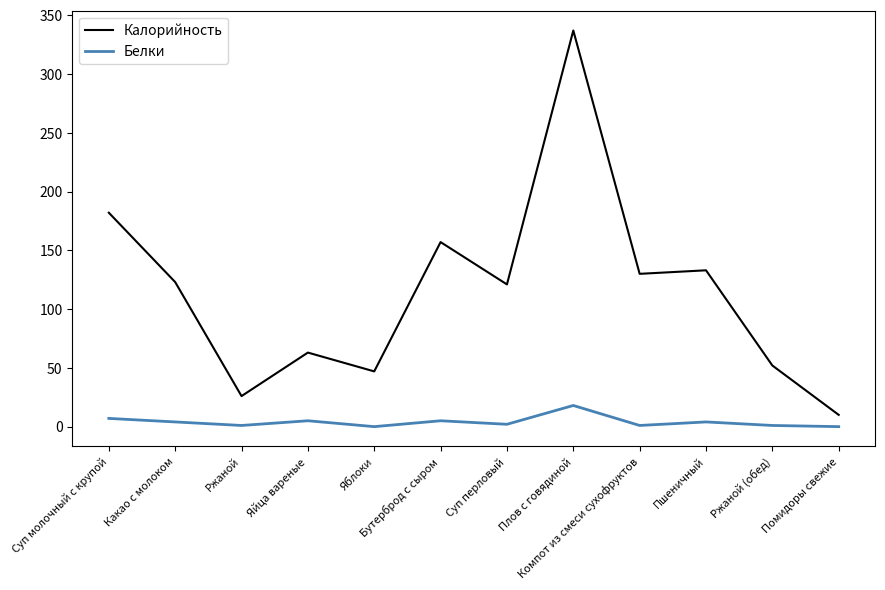

How many interior local peaks does the Калорийность series have?

4